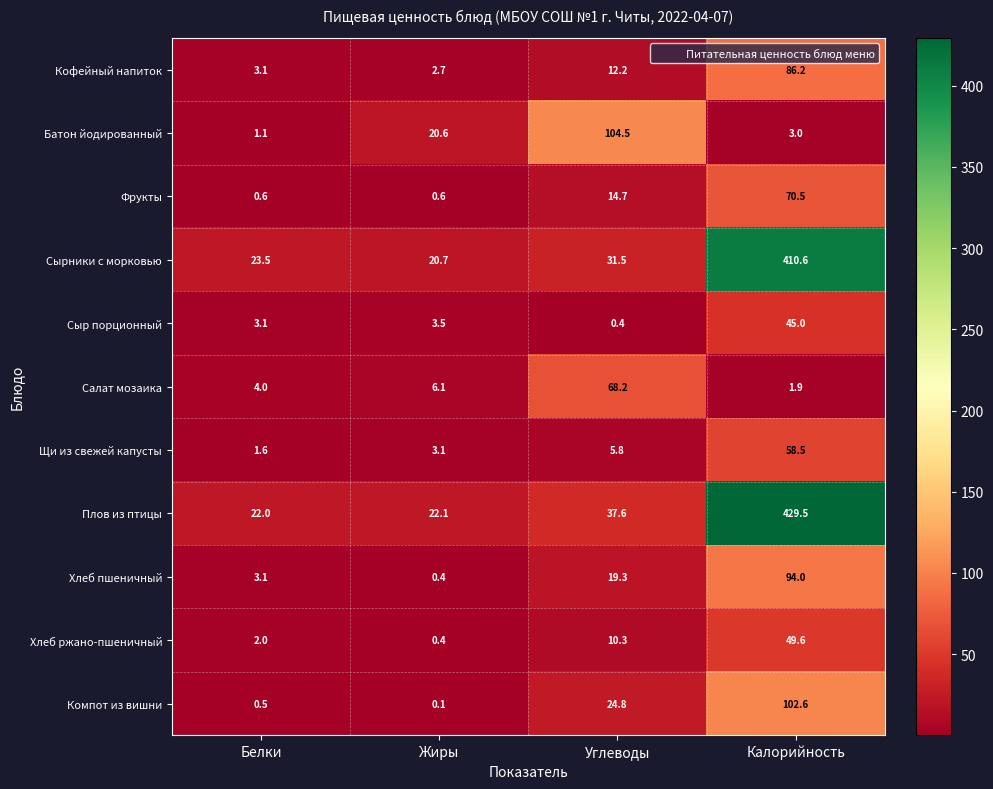

What value does the Плов из птицы series have at Белки?

22.0